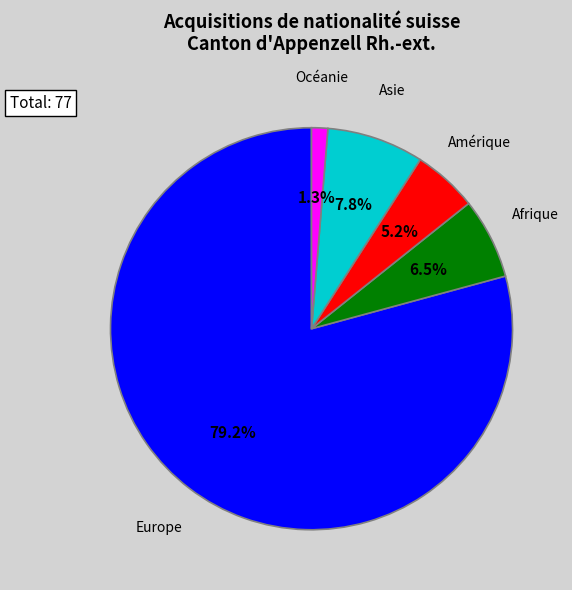

To the nearest percent, what is the difference between the Océanie and Afrique slice percentages?

5%